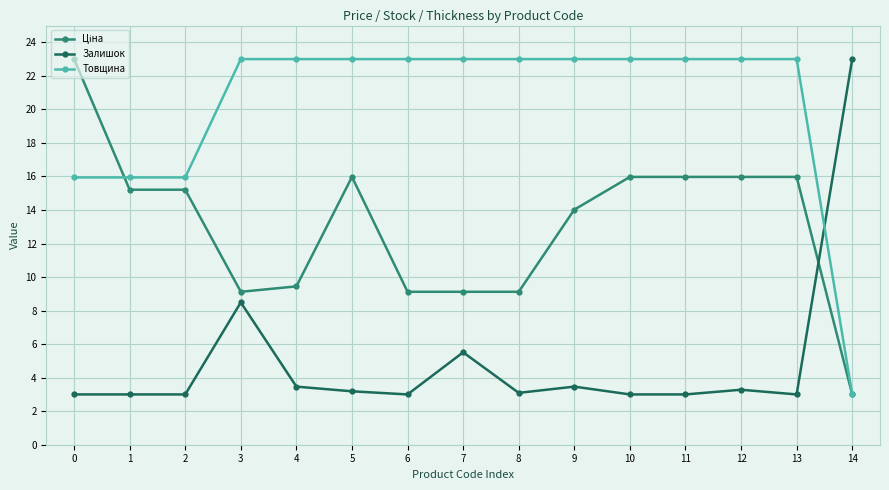

What is the difference between the maximum and minimum values in the Товщина series?

20.0